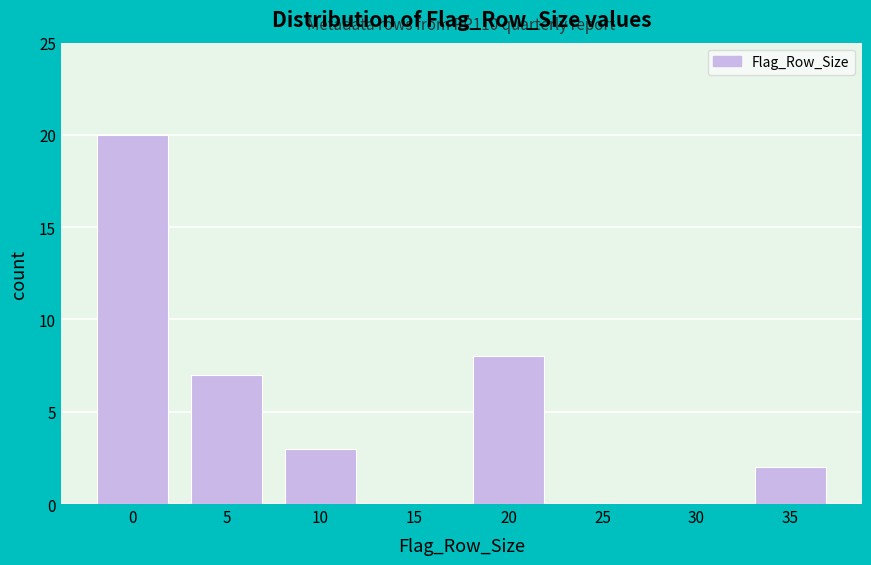

Reading right to left, extract all data points from this chart.

35=2	30=0	25=0	20=8	15=0	10=3	5=7	0=20